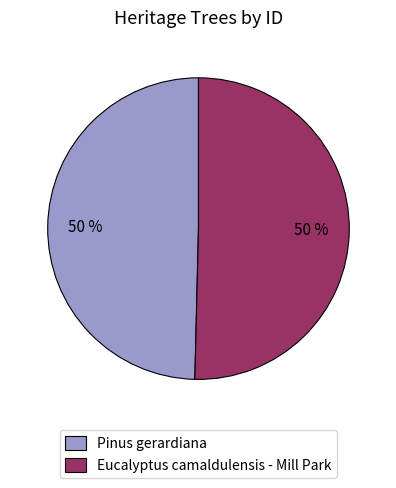

How many slices are in this pie chart?

2